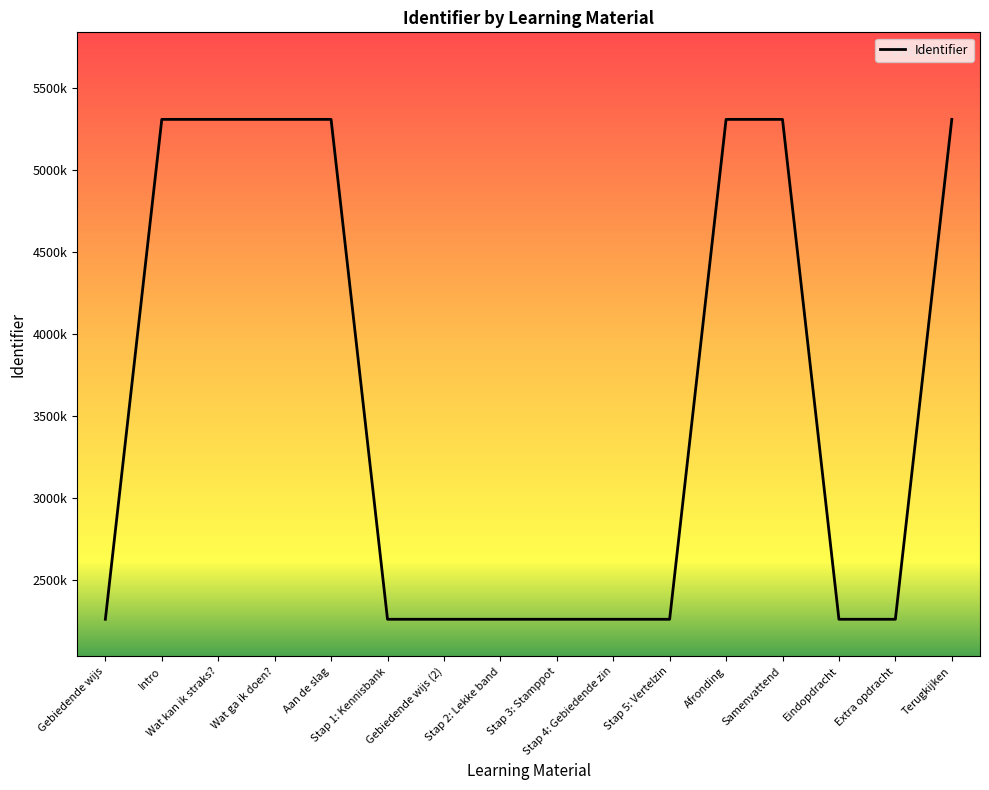

Does the chart have visible grid lines?

No